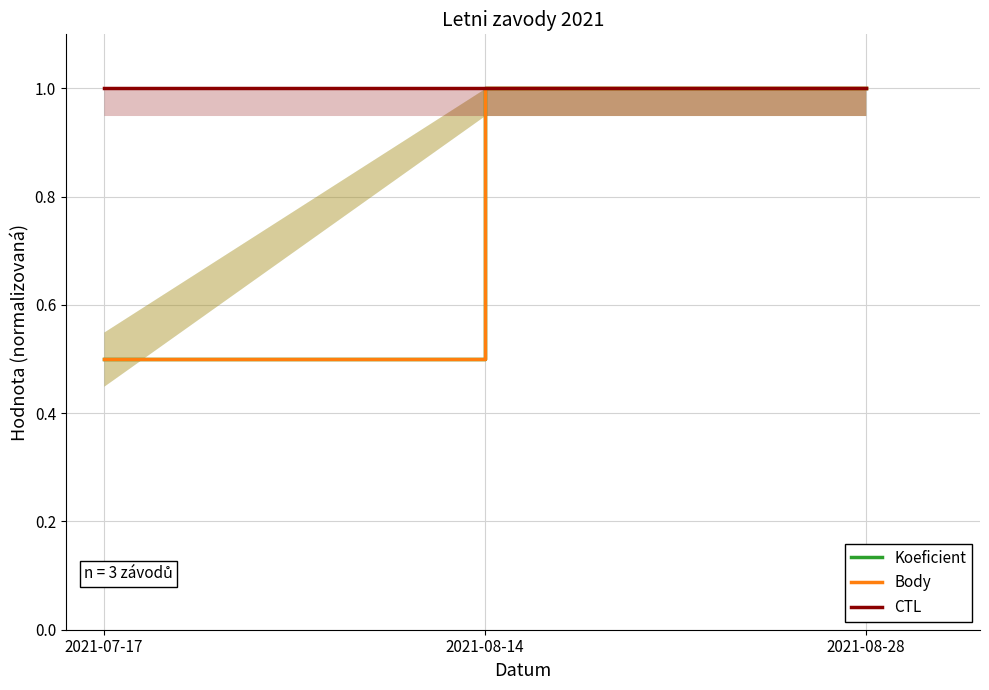

Reading left to right, extract all data points from this chart.

Koeficient: 0.5	1.0	1.0
Body: 0.5	1.0	1.0
CTL: 1.0	1.0	1.0